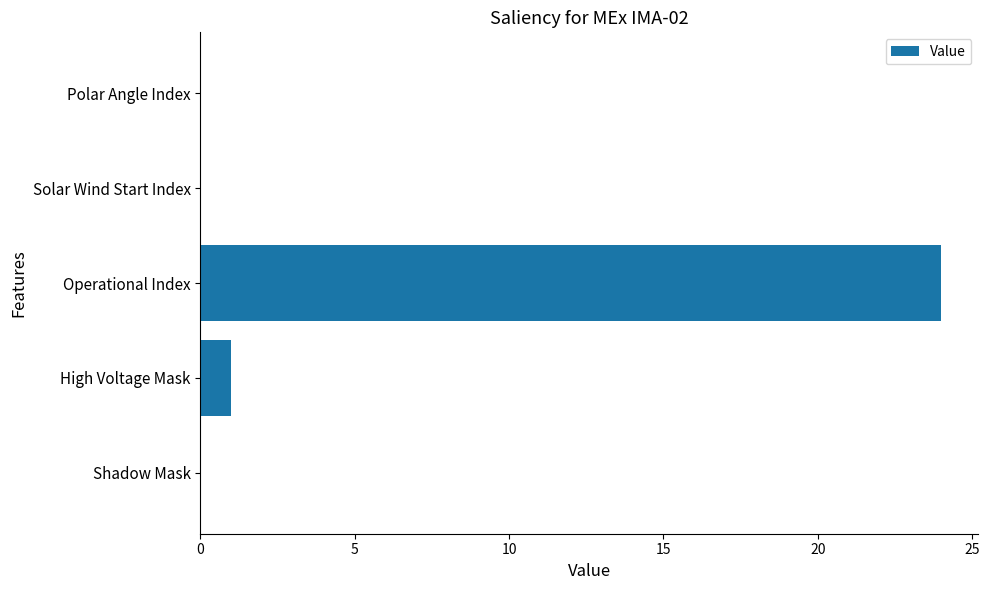

Between Operational Index and High Voltage Mask, which is larger?

Operational Index